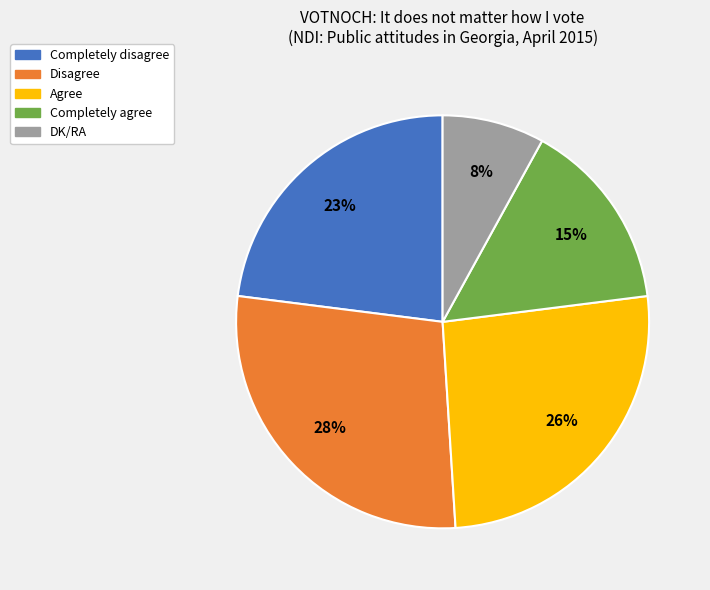

To the nearest percent, what is the combined percentage of Agree and Disagree?

54%